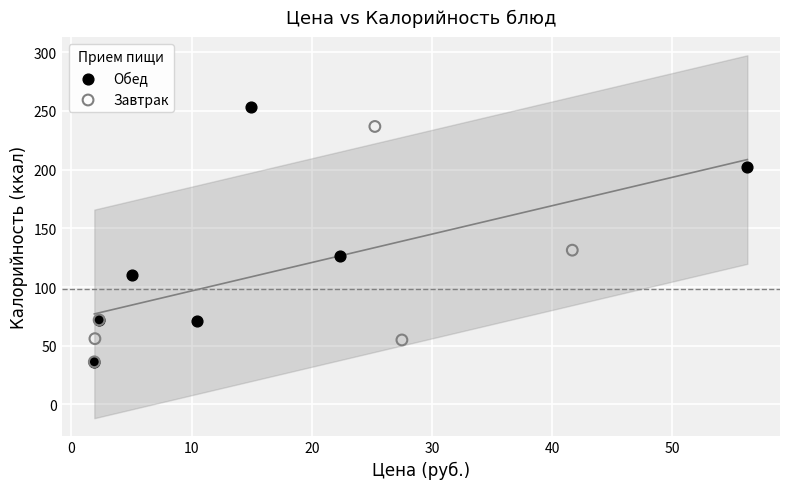

Which series contains the highest Y value?

Обед